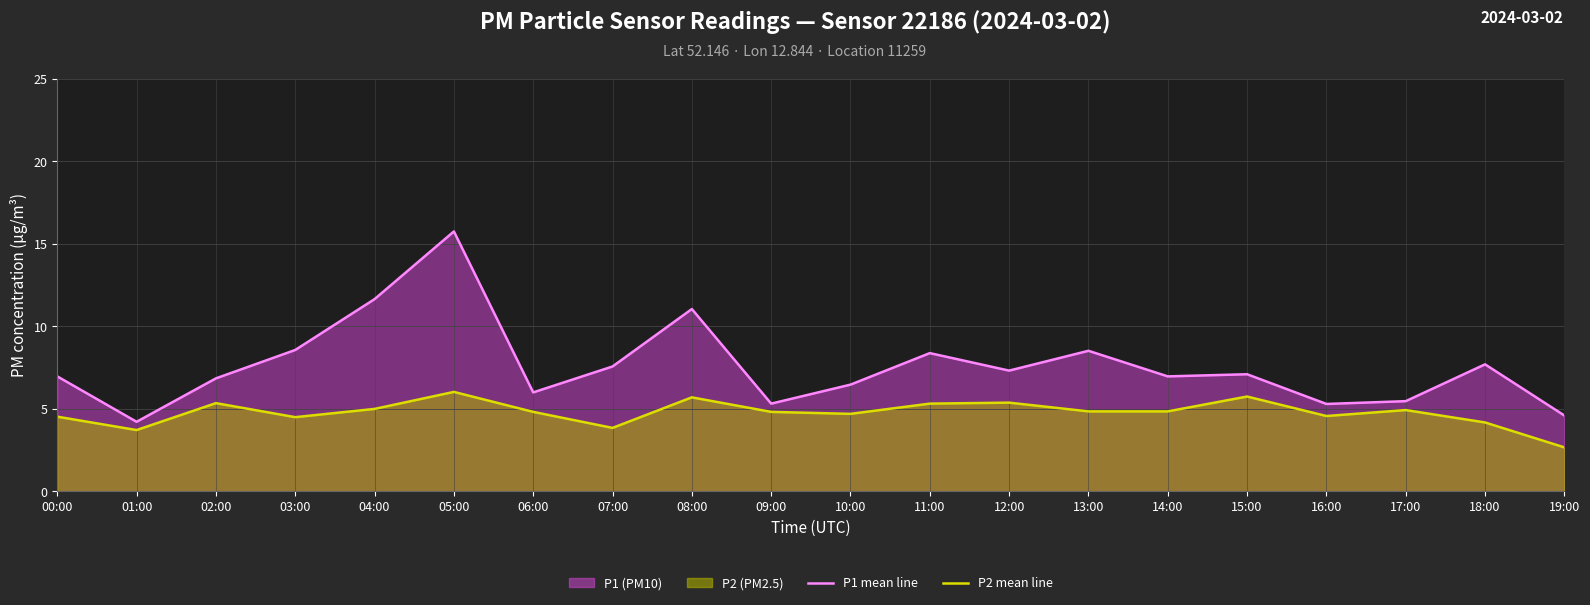

Which series has the widest spread of values?

P1 mean line